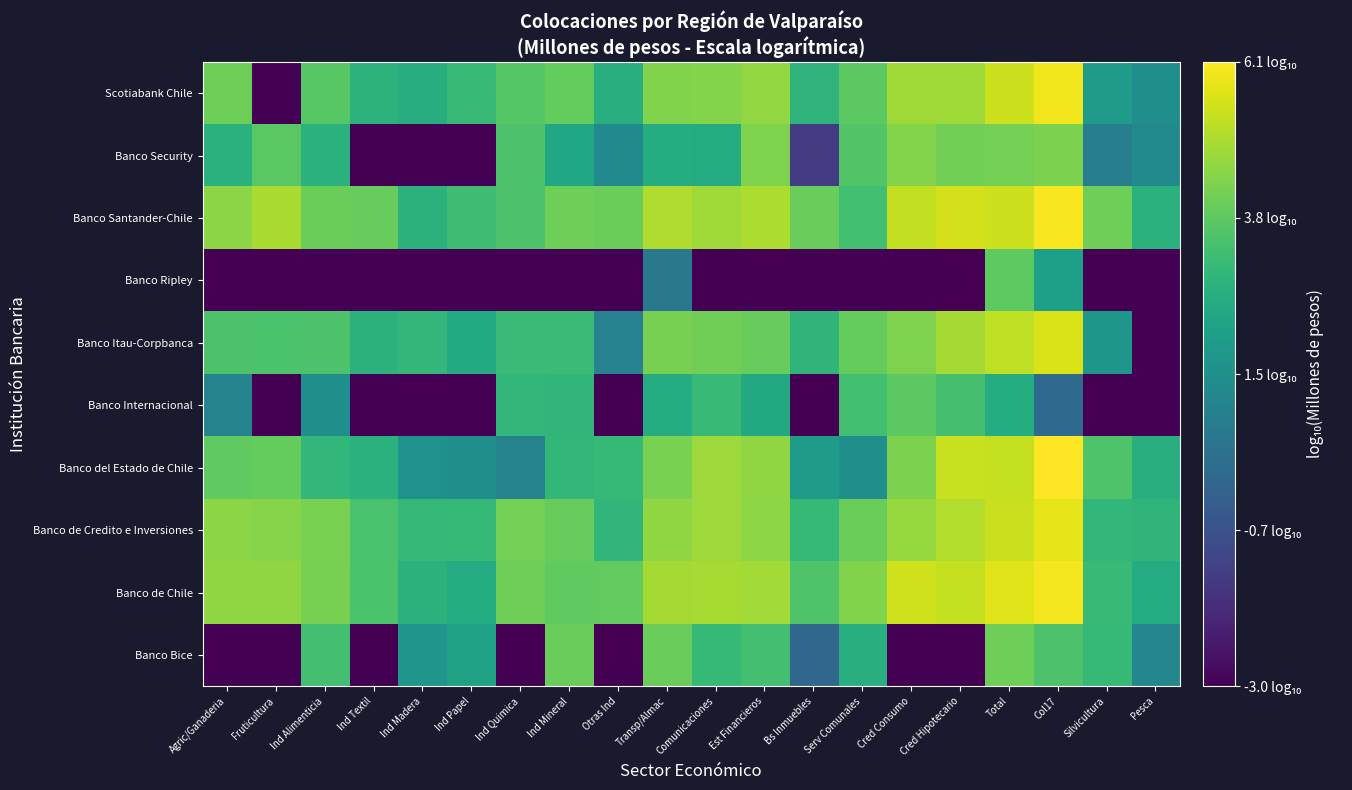

Reading left to right, list all the values displayed in this chart.

Banco Bice: Agric/Ganaderia=-3.0	Fruticultura=-3.0	Ind Alimenticia=3.4	Ind Textil=-3.0	Ind Madera=1.7	Ind Papel=2.2	Ind Quimica=-3.0	Ind Mineral=4.0	Otras Ind=-3.0	Transp/Almac=4.0	Comunicaciones=3.1	Est Financieros=3.4	Bs Inmuebles=0.0	Serv Comunales=2.7	Cred Consumo=-3.0	Cred Hipotecario=-3.0	Total=4.1	Col17=3.6	Silvicultura=3.1	Pesca=1.2
Banco de Chile: Agric/Ganaderia=4.6	Fruticultura=4.6	Ind Alimenticia=4.2	Ind Textil=3.5	Ind Madera=2.8	Ind Papel=2.6	Ind Quimica=4.1	Ind Mineral=3.9	Otras Ind=3.9	Transp/Almac=4.9	Comunicaciones=4.9	Est Financieros=4.8	Bs Inmuebles=3.6	Serv Comunales=4.4	Cred Consumo=5.4	Cred Hipotecario=5.3	Total=5.6	Col17=6.0	Silvicultura=3.1	Pesca=2.6
Banco de Credito e Inversiones: Agric/Ganaderia=4.5	Fruticultura=4.4	Ind Alimenticia=4.3	Ind Textil=3.5	Ind Madera=3.0	Ind Papel=3.1	Ind Quimica=4.2	Ind Mineral=4.0	Otras Ind=3.0	Transp/Almac=4.6	Comunicaciones=4.8	Est Financieros=4.5	Bs Inmuebles=3.1	Serv Comunales=4.0	Cred Consumo=4.7	Cred Hipotecario=5.0	Total=5.3	Col17=5.8	Silvicultura=3.0	Pesca=3.0
Banco del Estado de Chile: Agric/Ganaderia=3.9	Fruticultura=3.9	Ind Alimenticia=3.0	Ind Textil=2.8	Ind Madera=1.7	Ind Papel=1.5	Ind Quimica=1.1	Ind Mineral=3.0	Otras Ind=3.1	Transp/Almac=4.2	Comunicaciones=4.8	Est Financieros=4.6	Bs Inmuebles=2.0	Serv Comunales=1.5	Cred Consumo=4.3	Cred Hipotecario=5.3	Total=5.3	Col17=6.1	Silvicultura=3.6	Pesca=2.7
Banco Internacional: Agric/Ganaderia=1.1	Fruticultura=-3.0	Ind Alimenticia=1.5	Ind Textil=-3.0	Ind Madera=-3.0	Ind Papel=-3.0	Ind Quimica=3.0	Ind Mineral=3.0	Otras Ind=-3.0	Transp/Almac=2.6	Comunicaciones=3.1	Est Financieros=2.5	Bs Inmuebles=-3.0	Serv Comunales=3.3	Cred Consumo=3.8	Cred Hipotecario=3.4	Total=2.6	Col17=0.1	Silvicultura=-3.0	Pesca=-3.0
Banco Itau-Corpbanca: Agric/Ganaderia=3.5	Fruticultura=3.5	Ind Alimenticia=3.5	Ind Textil=2.8	Ind Madera=3.0	Ind Papel=2.5	Ind Quimica=3.2	Ind Mineral=3.2	Otras Ind=1.0	Transp/Almac=4.2	Comunicaciones=4.1	Est Financieros=4.0	Bs Inmuebles=3.0	Serv Comunales=3.9	Cred Consumo=4.3	Cred Hipotecario=4.9	Total=5.2	Col17=5.6	Silvicultura=1.8	Pesca=-3.0
Banco Ripley: Agric/Ganaderia=-3.0	Fruticultura=-3.0	Ind Alimenticia=-3.0	Ind Textil=-3.0	Ind Madera=-3.0	Ind Papel=-3.0	Ind Quimica=-3.0	Ind Mineral=-3.0	Otras Ind=-3.0	Transp/Almac=0.6	Comunicaciones=-3.0	Est Financieros=-3.0	Bs Inmuebles=-3.0	Serv Comunales=-3.0	Cred Consumo=-3.0	Cred Hipotecario=-3.0	Total=3.8	Col17=2.1	Silvicultura=-3.0	Pesca=-3.0
Banco Santander-Chile: Agric/Ganaderia=4.5	Fruticultura=4.9	Ind Alimenticia=4.0	Ind Textil=4.0	Ind Madera=2.8	Ind Papel=3.3	Ind Quimica=3.5	Ind Mineral=4.1	Otras Ind=4.1	Transp/Almac=5.0	Comunicaciones=4.8	Est Financieros=5.0	Bs Inmuebles=4.0	Serv Comunales=3.3	Cred Consumo=5.2	Cred Hipotecario=5.5	Total=5.4	Col17=6.0	Silvicultura=4.1	Pesca=2.8
Banco Security: Agric/Ganaderia=2.8	Fruticultura=3.7	Ind Alimenticia=2.8	Ind Textil=-3.0	Ind Madera=-3.0	Ind Papel=-3.0	Ind Quimica=3.5	Ind Mineral=2.4	Otras Ind=1.4	Transp/Almac=2.6	Comunicaciones=2.6	Est Financieros=4.3	Bs Inmuebles=-1.4	Serv Comunales=3.6	Cred Consumo=4.4	Cred Hipotecario=4.1	Total=4.2	Col17=4.3	Silvicultura=0.9	Pesca=1.3
Scotiabank Chile: Agric/Ganaderia=4.1	Fruticultura=-3.0	Ind Alimenticia=3.7	Ind Textil=2.9	Ind Madera=2.7	Ind Papel=3.1	Ind Quimica=3.7	Ind Mineral=3.9	Otras Ind=2.7	Transp/Almac=4.3	Comunicaciones=4.4	Est Financieros=4.6	Bs Inmuebles=2.9	Serv Comunales=3.8	Cred Consumo=4.8	Cred Hipotecario=4.8	Total=5.4	Col17=5.9	Silvicultura=2.0	Pesca=1.5